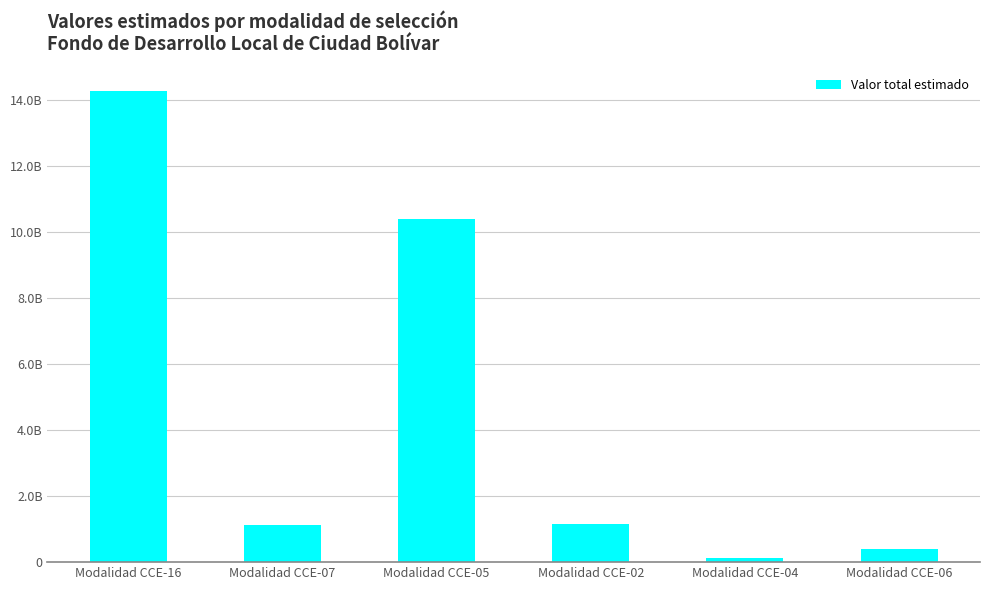

Read the value at Modalidad CCE-06.

388701000